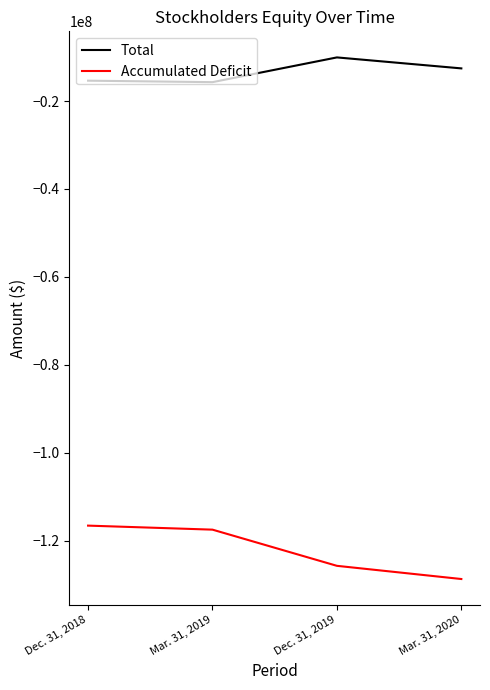

What are all the series names shown in the legend?

Total, Accumulated Deficit